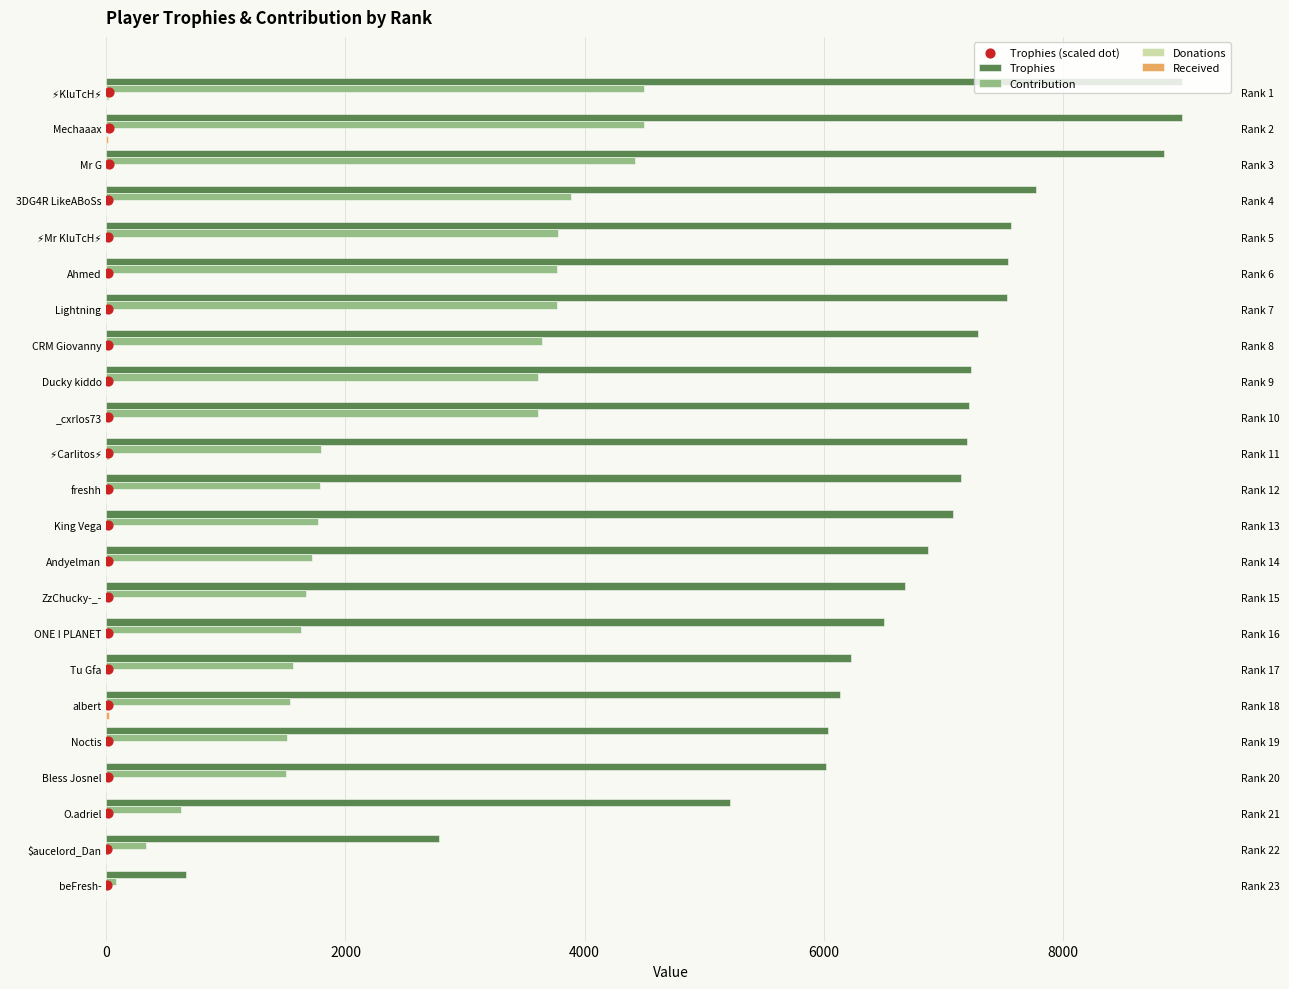

Which series contains the lowest Y value?

Donations